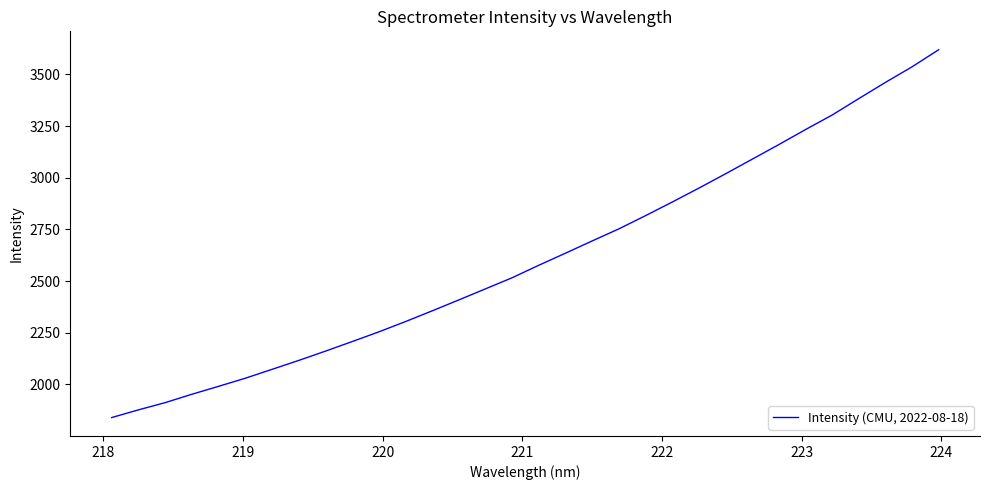

What is the minimum value shown in the chart?

1839.2